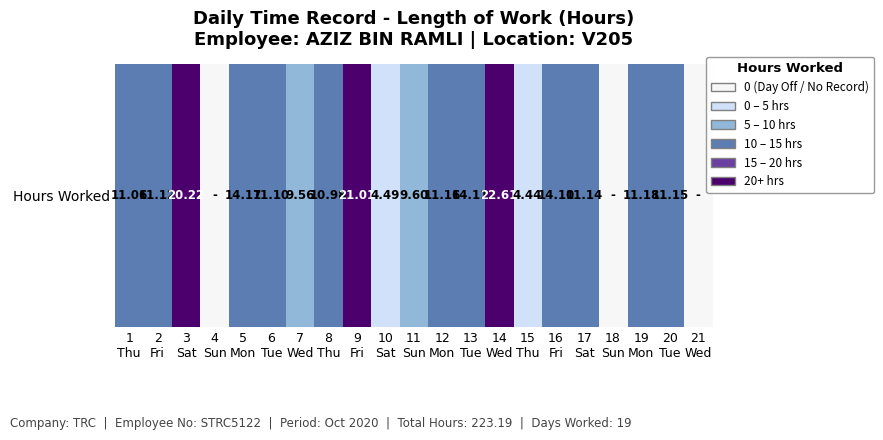

What is the average value?

3